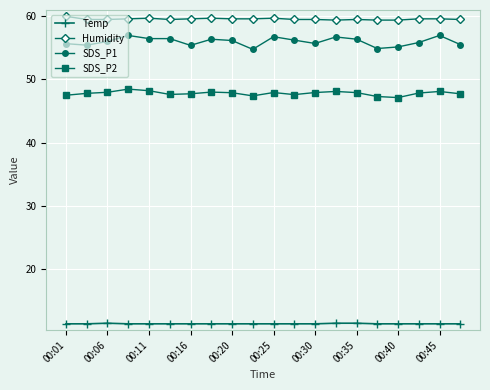

True or false: SDS_P1 and SDS_P2 cross at least once.

False